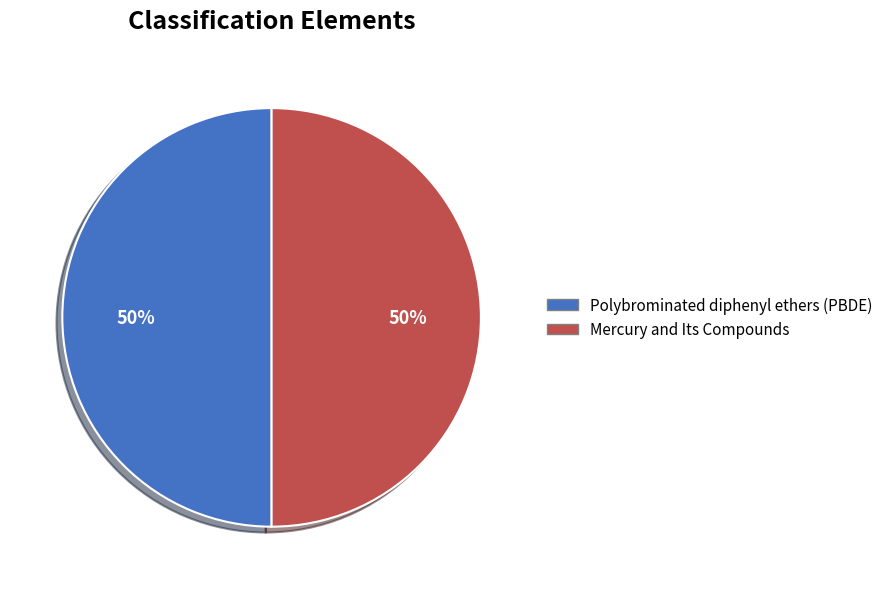

To the nearest percent, what percentage of the pie is Polybrominated diphenyl ethers (PBDE)?

50%